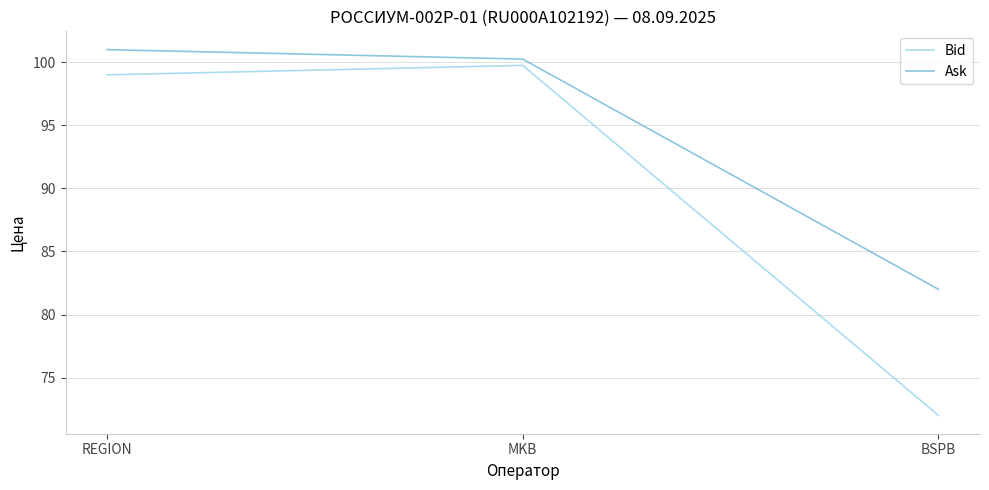

What is the average value of the Ask series?

94.4